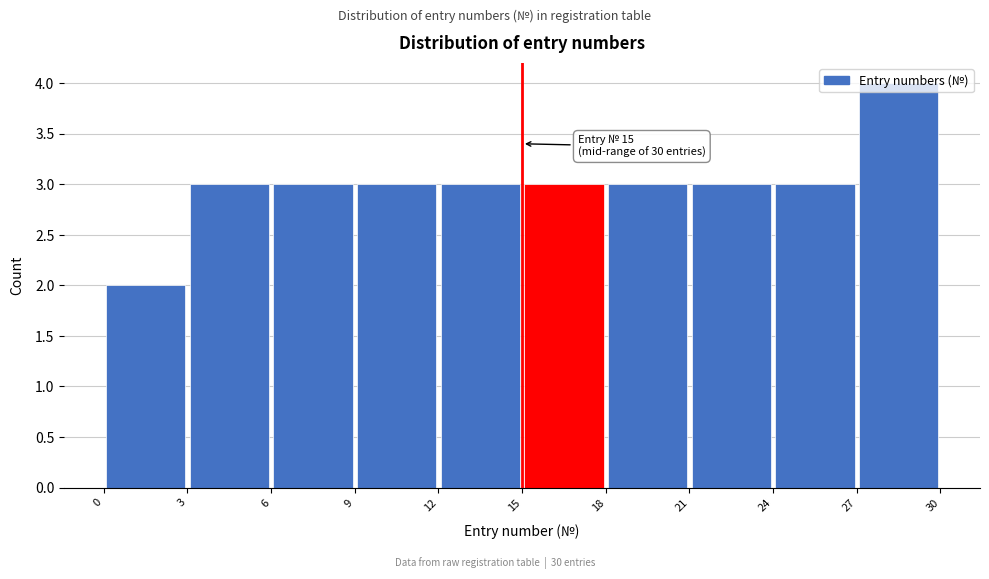

Which range on the x-axis has the tallest bar?

27 to 30